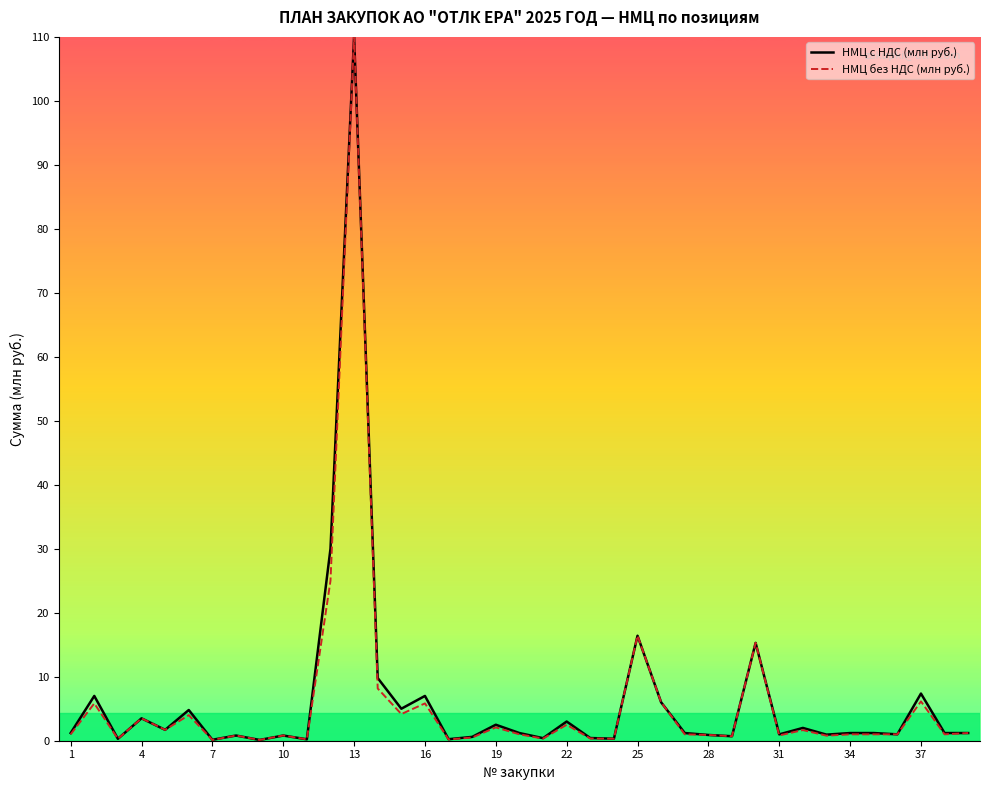

True or false: НМЦ с НДС (млн руб.) has a value of 0.8 at 10.

True